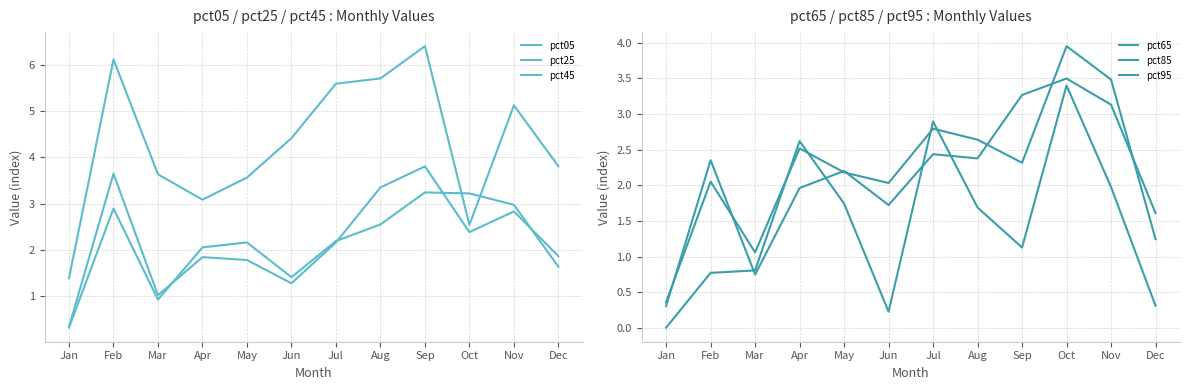

The value of pct85 at Jun is 2.0. True or false?

True